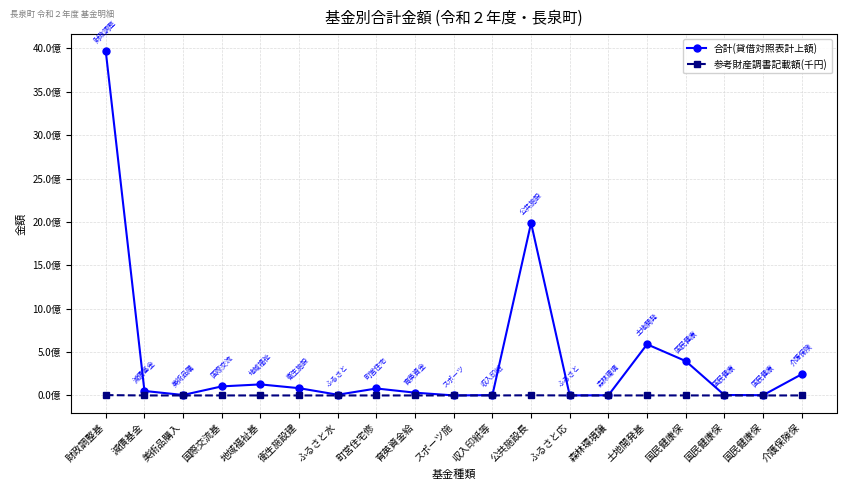

Reading left to right, extract all data points from this chart.

合計(貸借対照表計上額): 3965859389	51837858	5485300	104488077	127431964	83877713	8413906	80401603	32063082	350007	4000000	1987493453	835000	2000000	589445404	396339816	5000000	3000000	244540831
参考財産調書記載額(千円): 3965859	51838	6485	104488	127432	83878	8414	80402	36063	350	4000	1987493	835	2000	542031	396340	5000	3000	244541